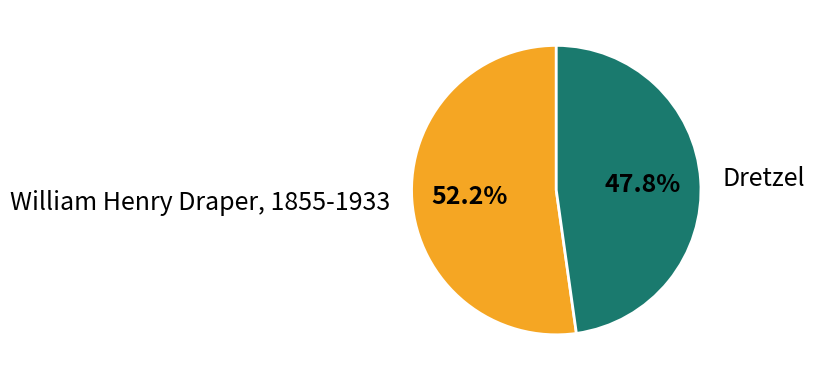

True or false: Dretzel accounts for 48% of the total.

True